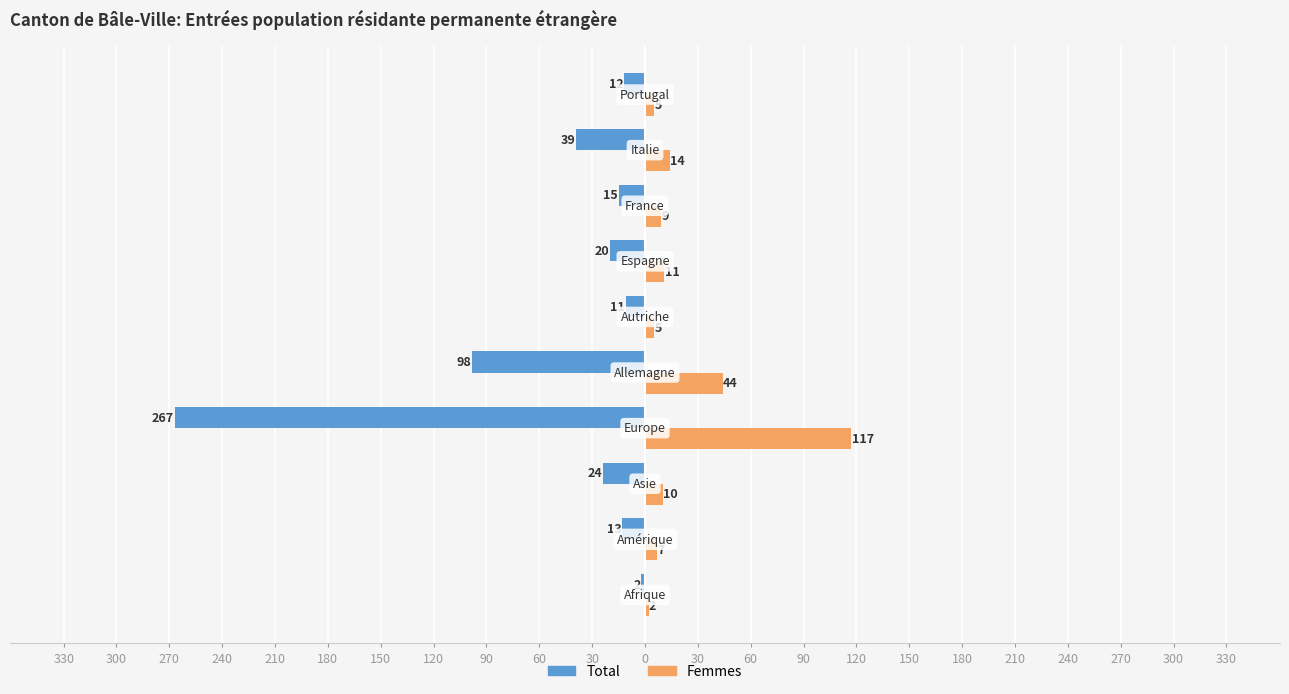

What are all the series names shown in the legend?

Total, Femmes